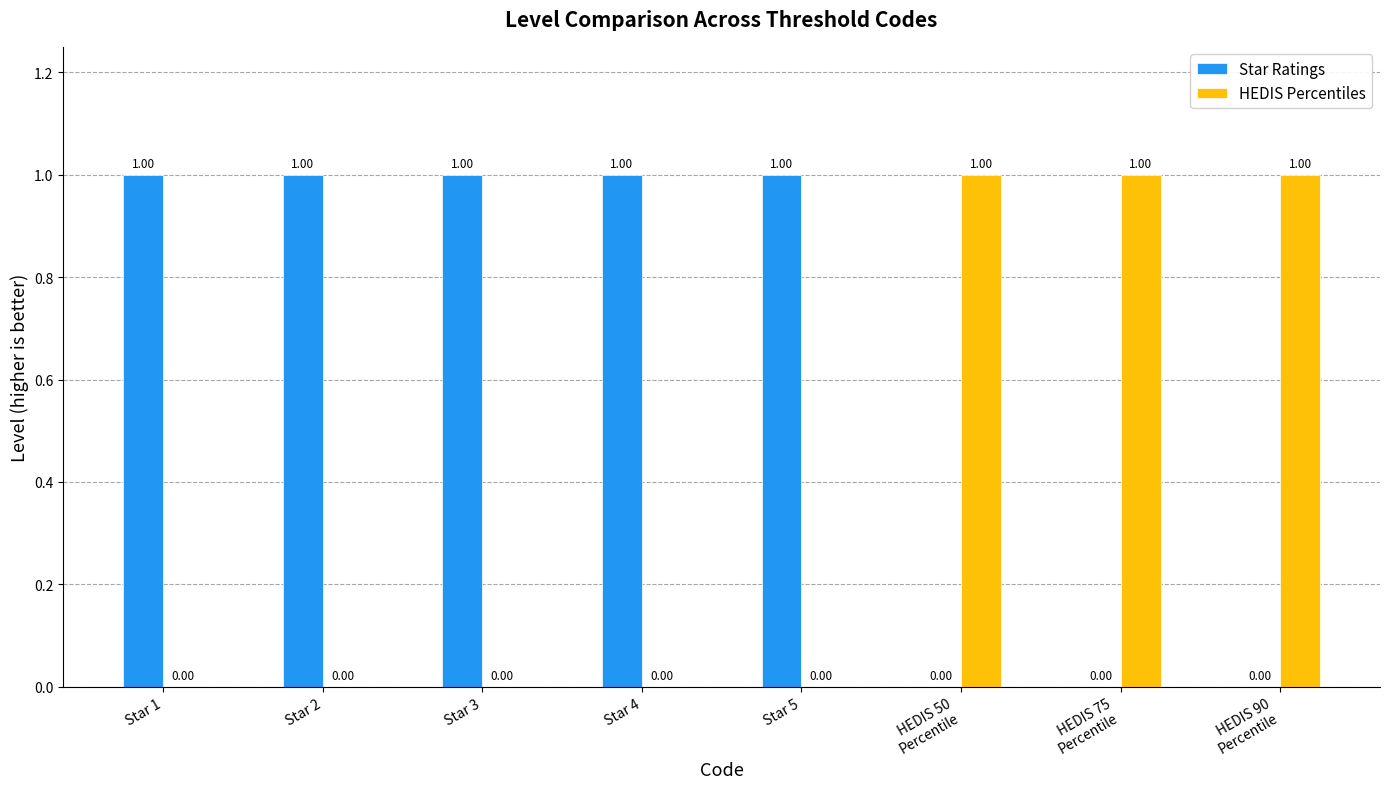

Is the value of Star Ratings at Star 4 greater than the value of HEDIS Percentiles at Star 4?

Yes